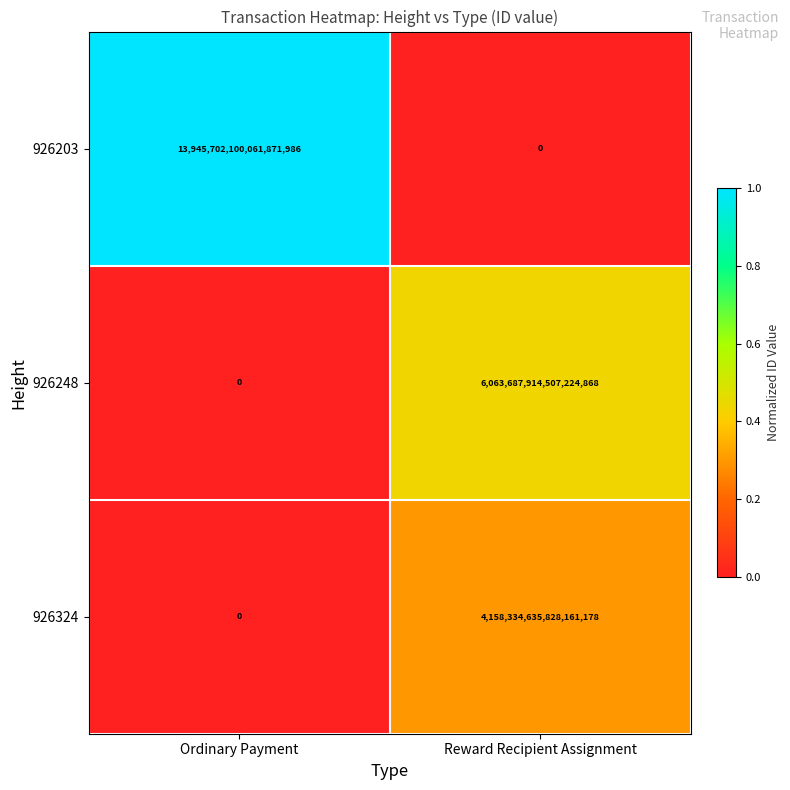

At which category is the sum across all series the highest?

Ordinary Payment